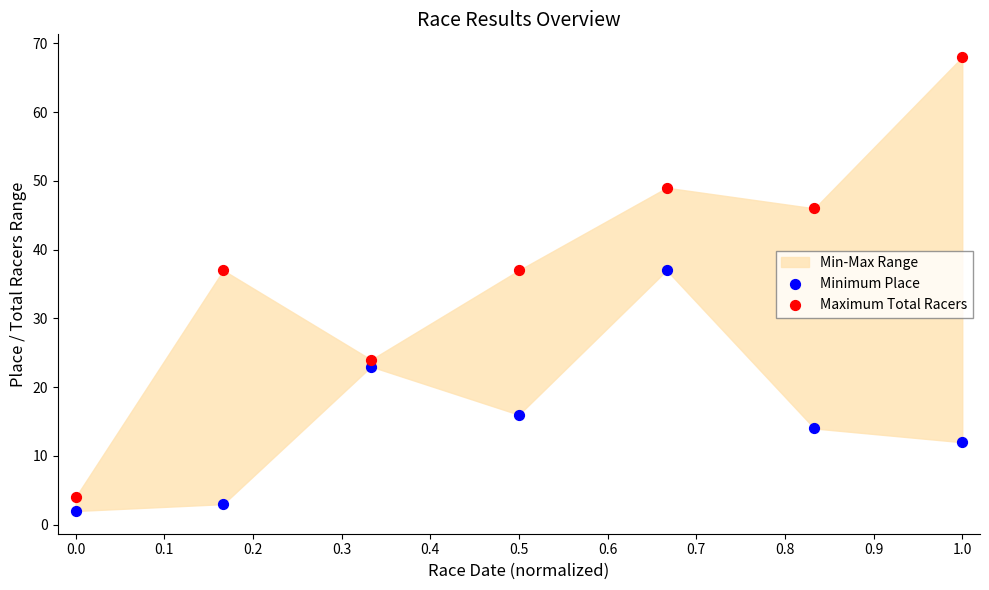

Which series has the widest spread of Y values?

Maximum Total Racers